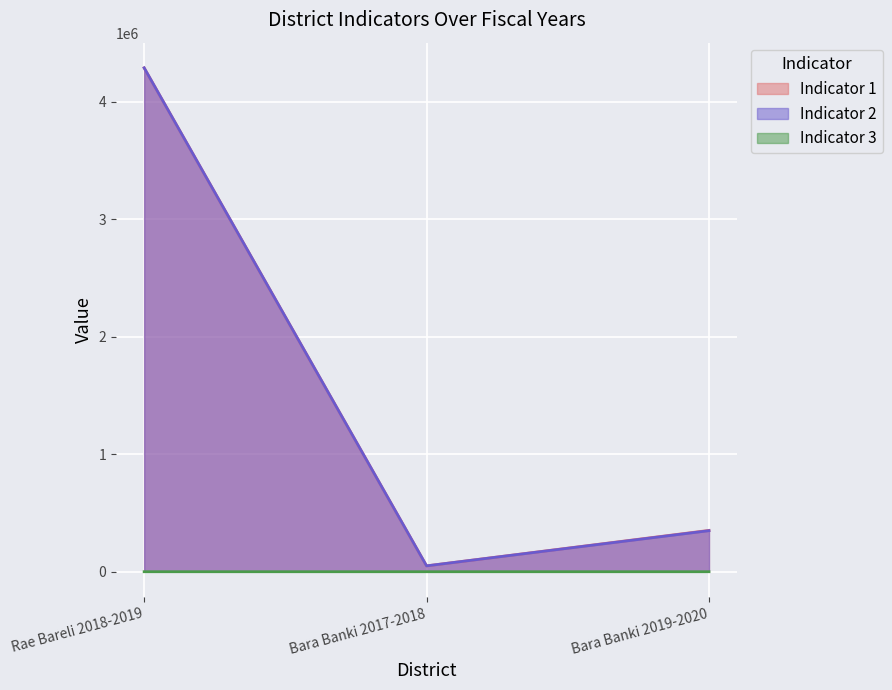

Is the value of Indicator 3 at Bara Banki 2017-2018 greater than the value of Indicator 2 at Bara Banki 2017-2018?

No